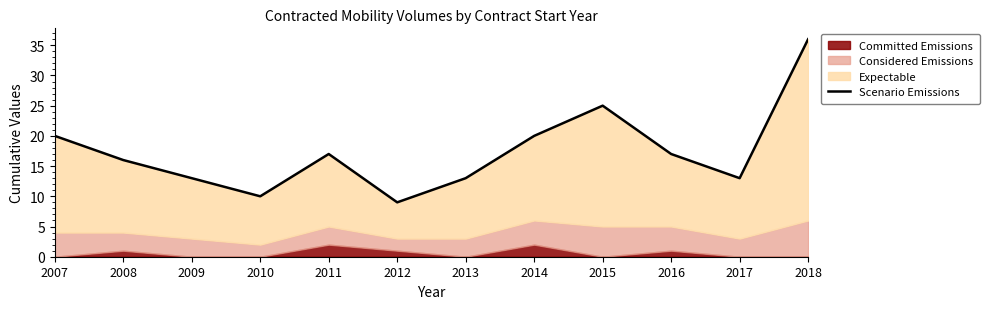

What is the sum of all values?

209